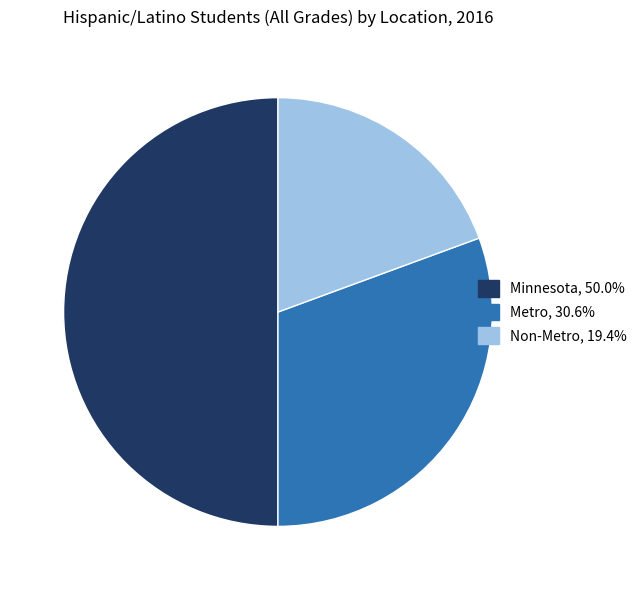

Combined, do Minnesota and Metro account for over 50%?

Yes